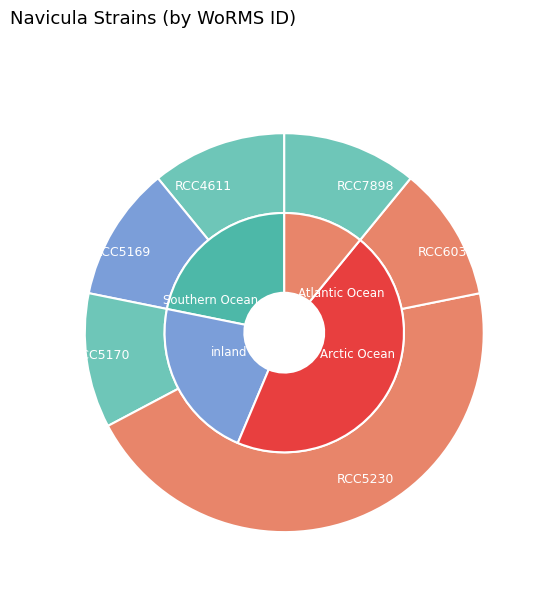

How many slices are in this pie chart?

6